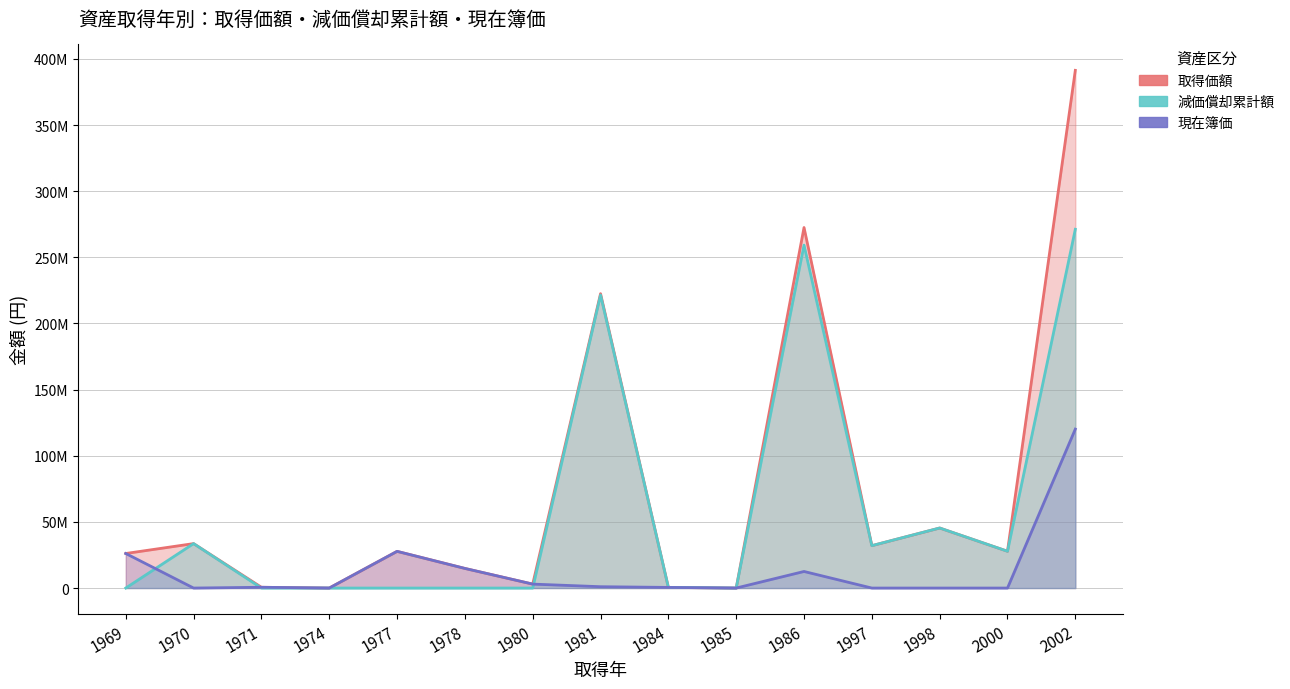

What is the difference between the highest and lowest values at 1974?

3605